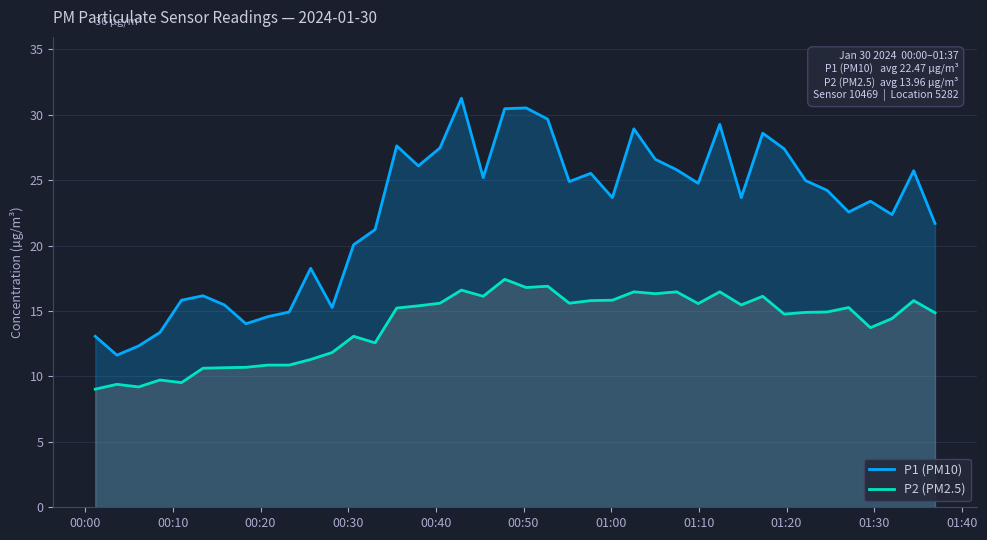

What is the minimum value shown in the chart?

9.0